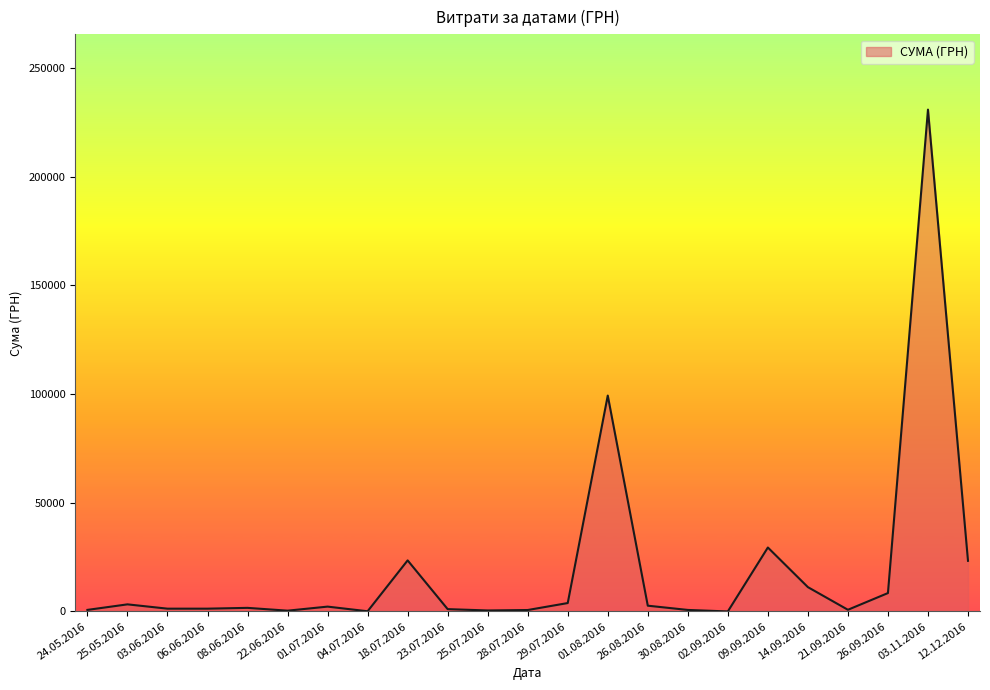

Does the chart have visible grid lines?

No